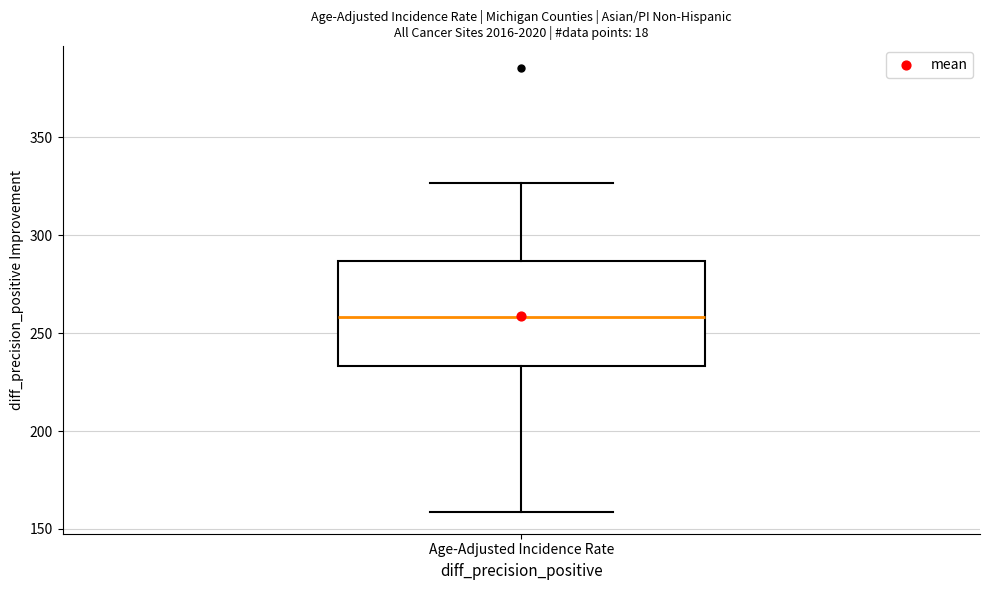

Read this box plot against the y-axis: the position of the median line, the range covered by the box, and the ends of both whiskers. The values are not printed on the chart, so give them approximately, as read against the axis.

median 260, box 235 to 285, whiskers 160 to 325